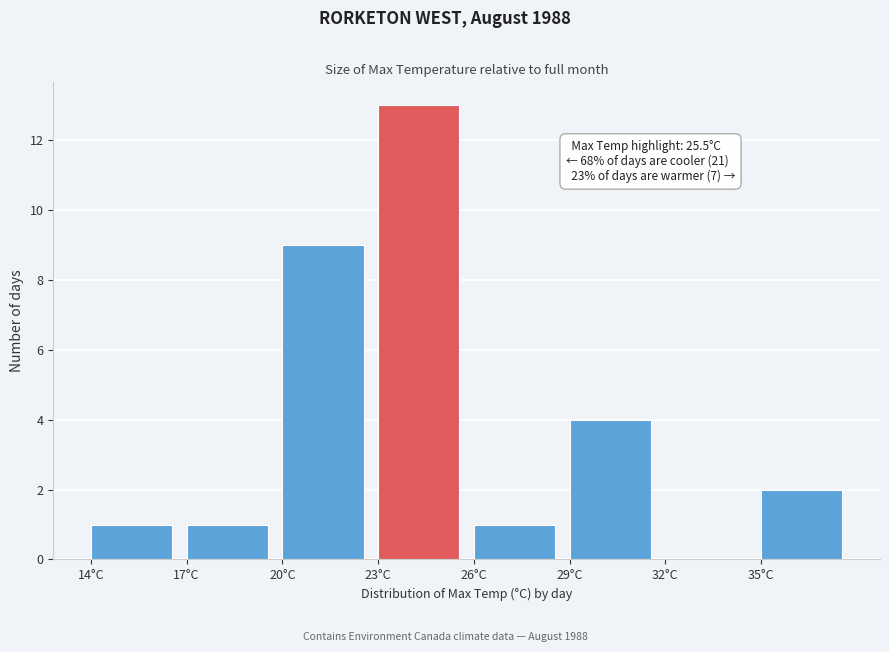

Which range on the x-axis has the tallest bar?

23 to 26